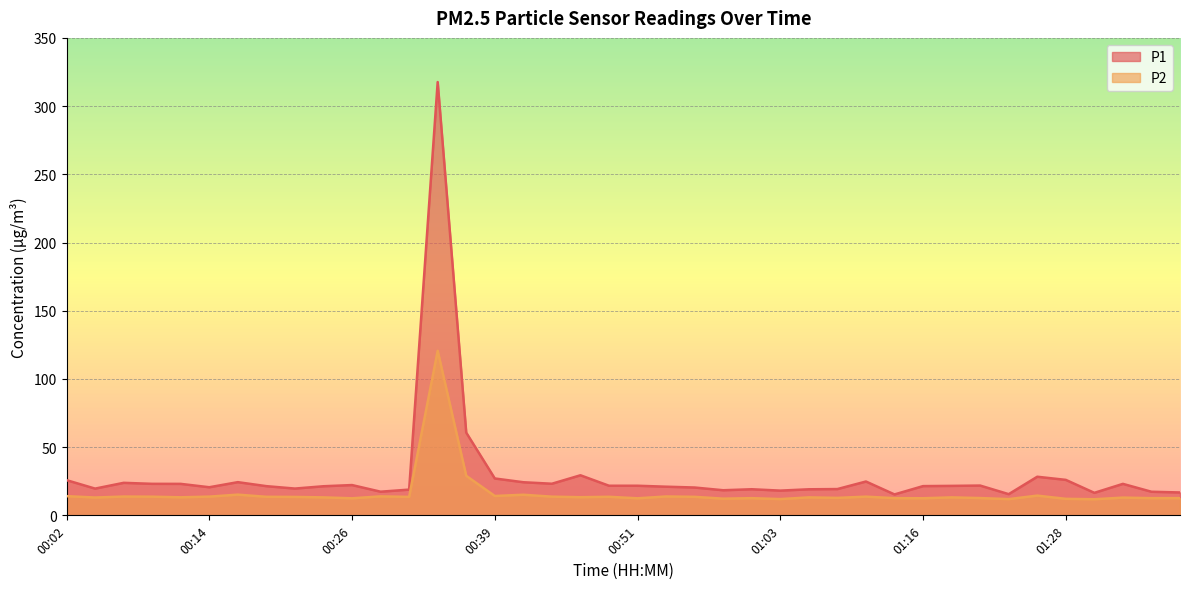

Does the chart display data point markers on the line(s)?

No